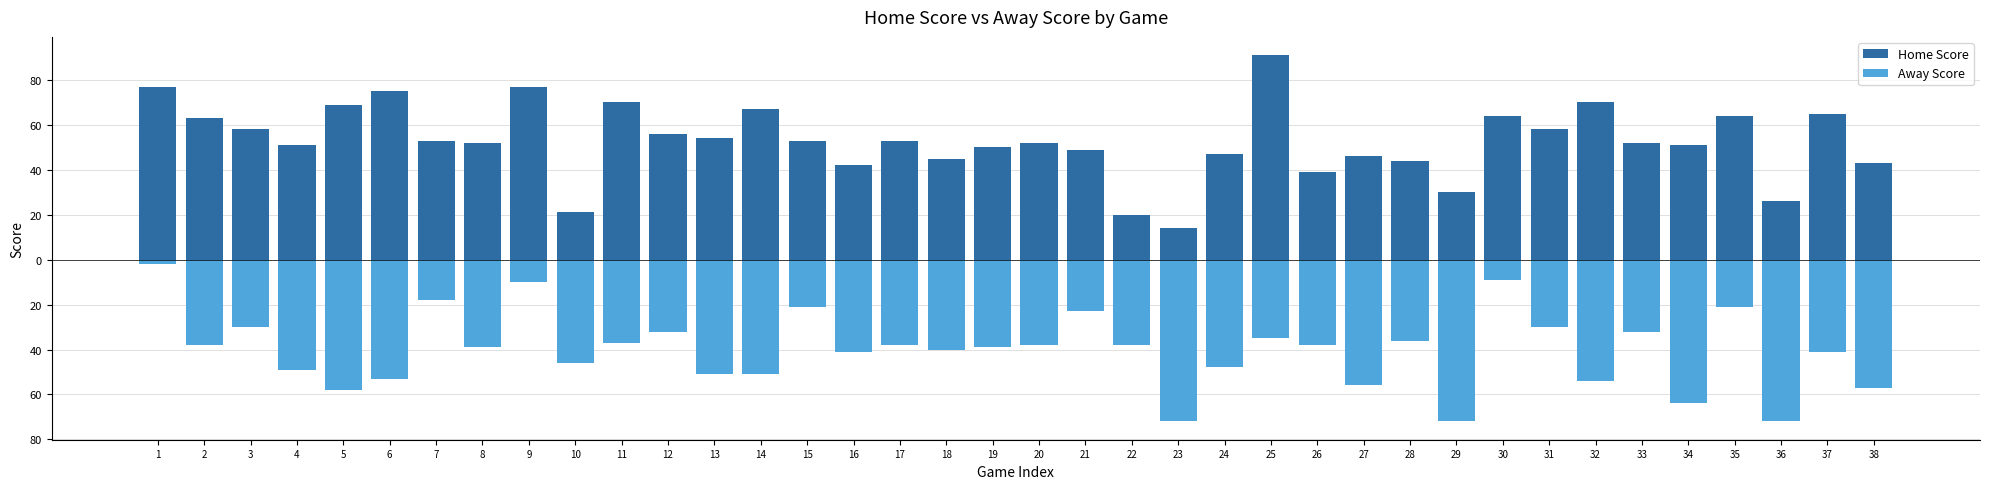

How many distinct data groups are displayed?

2